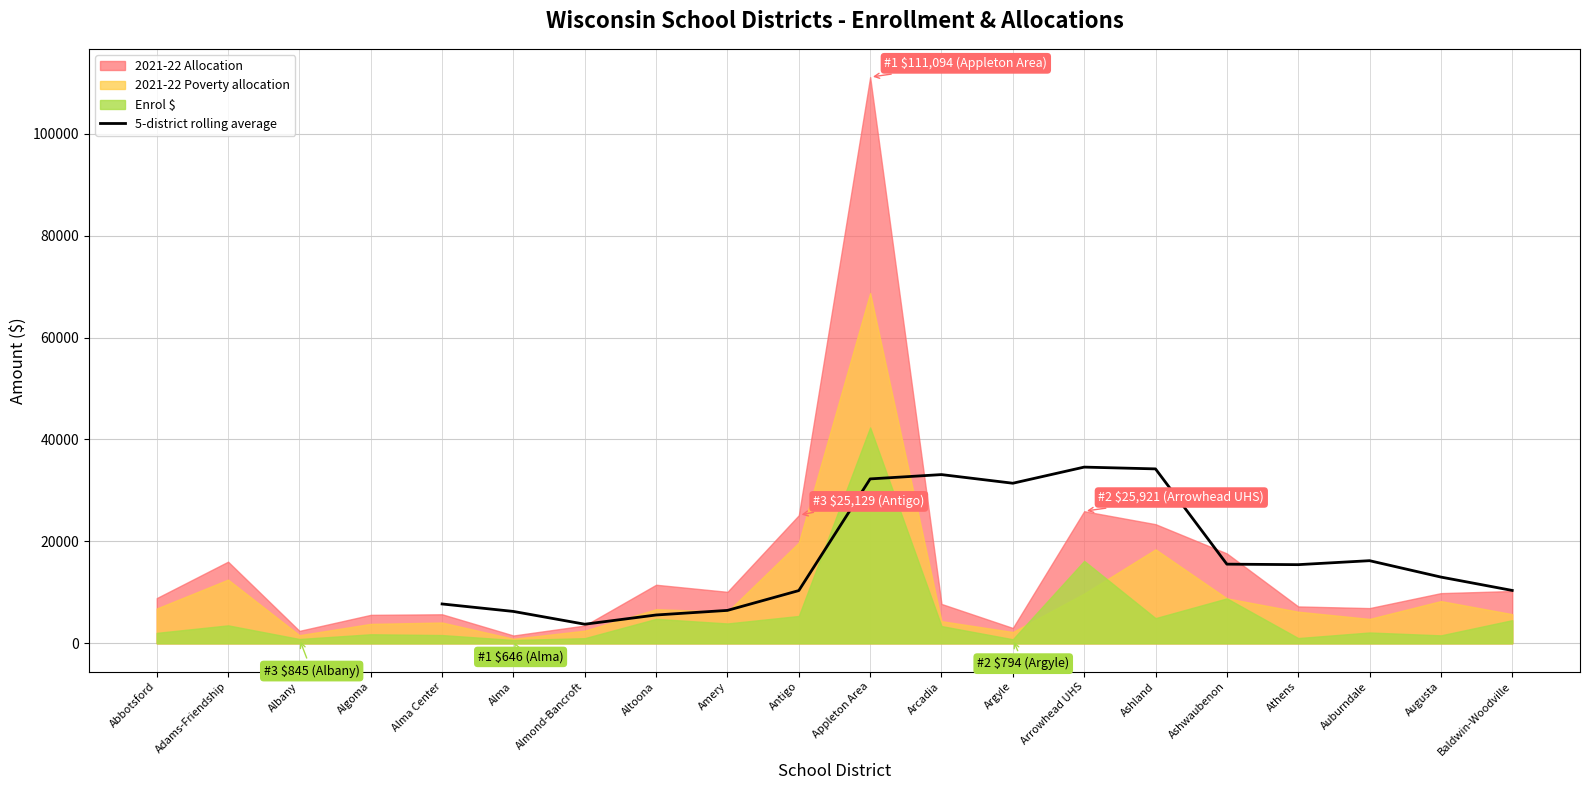

How many lines are shown in the chart?

1